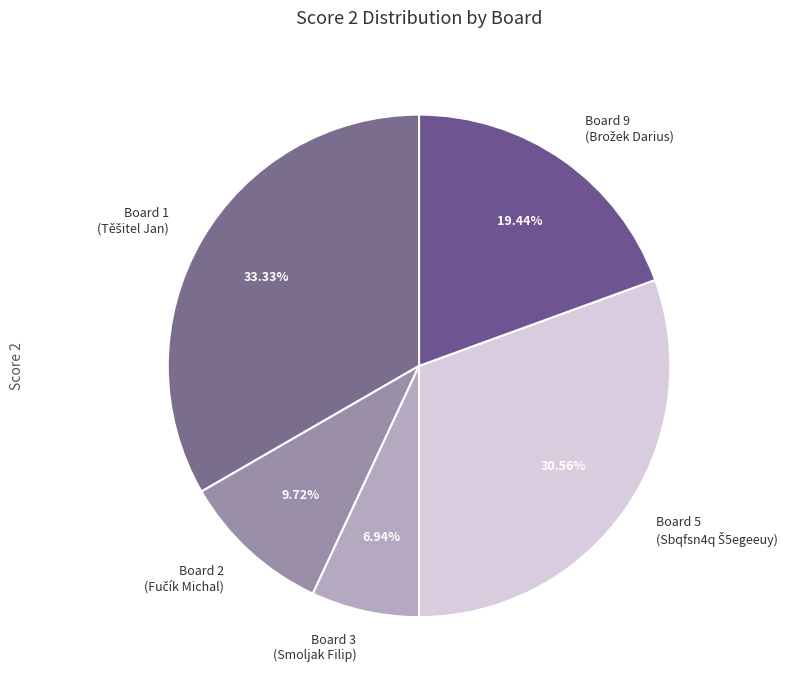

Is Board 3 (Smoljak Filip) the majority of the pie?

No